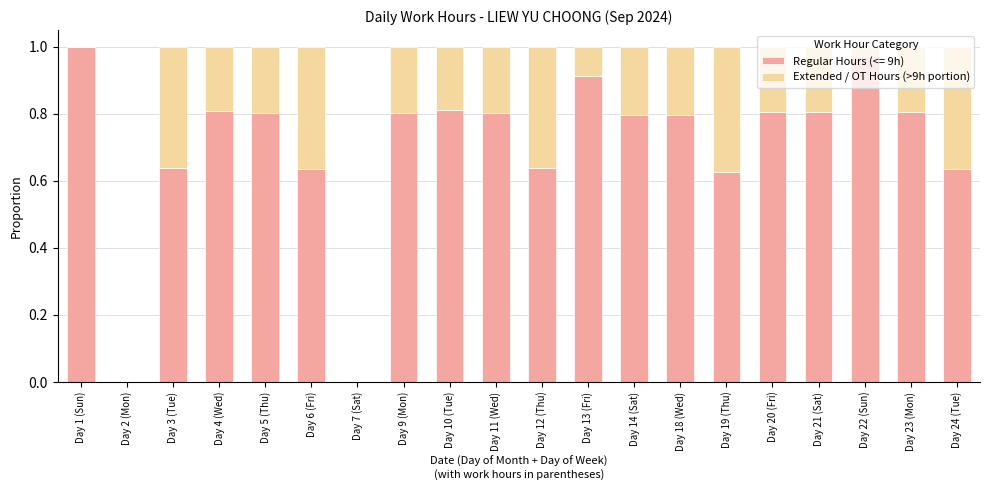

True or false: Regular Hours (<= 9h) has a value of 0.8 at Day 23 (Mon).

True